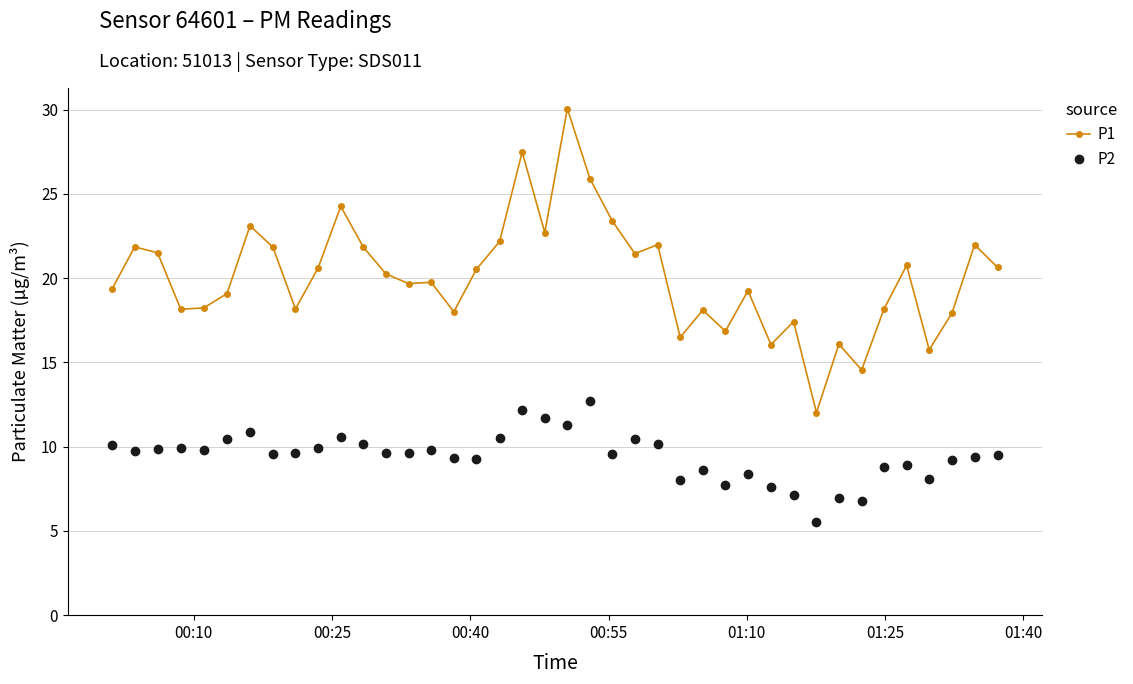

True or false: P2 has more than 1 interior local peaks.

True